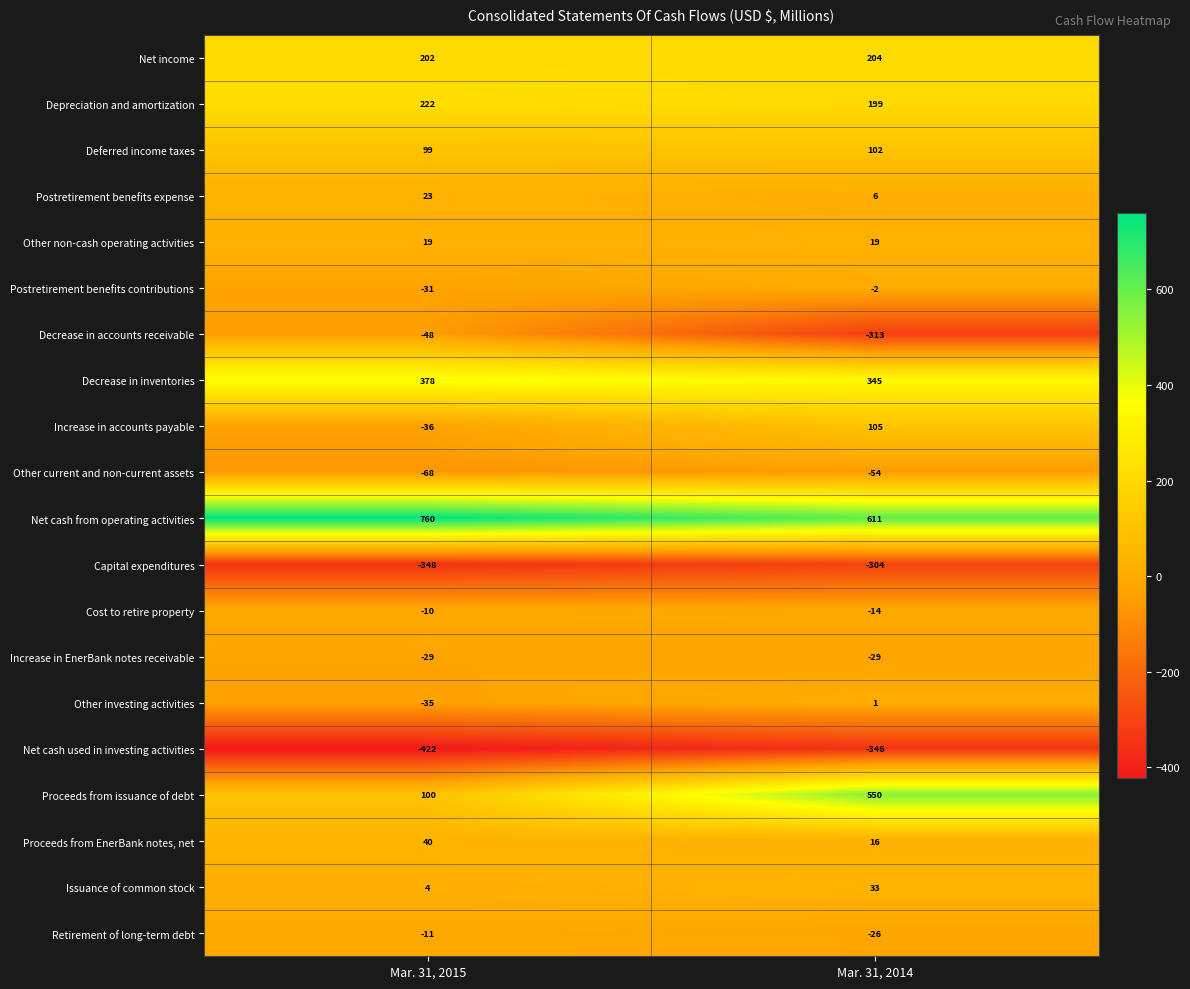

What is the total value across all series at Mar. 31, 2014?

1103